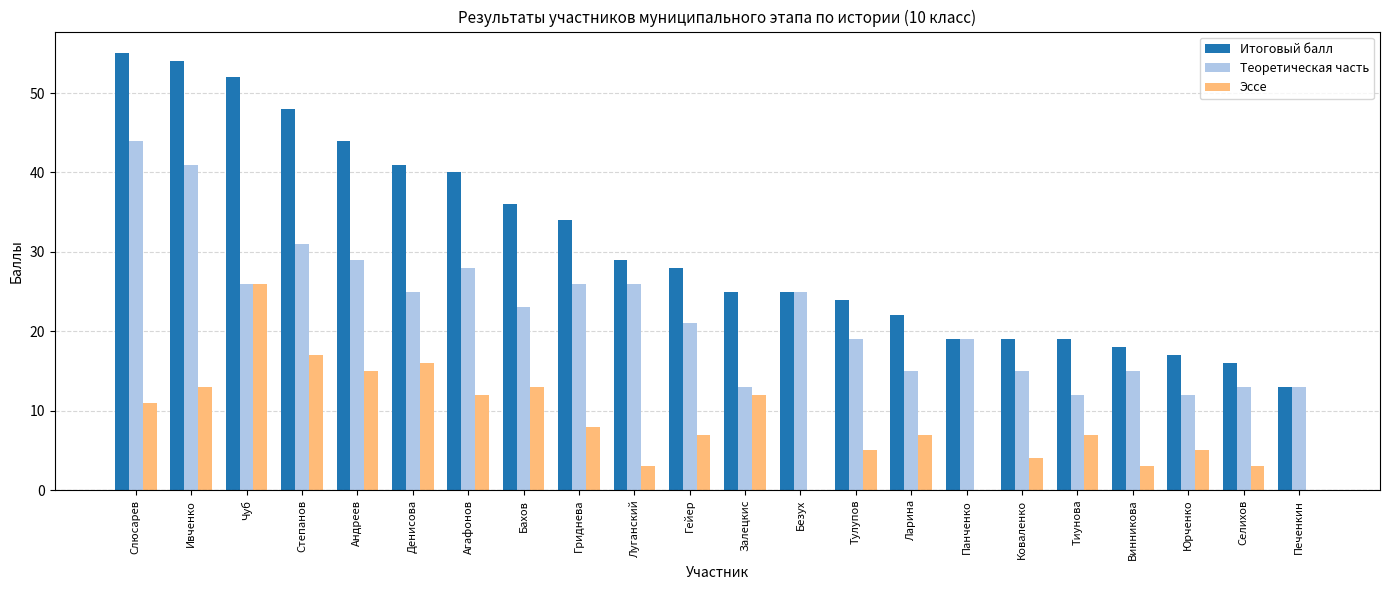

Which category has the highest value in the Итоговый балл series?

Слюсарев